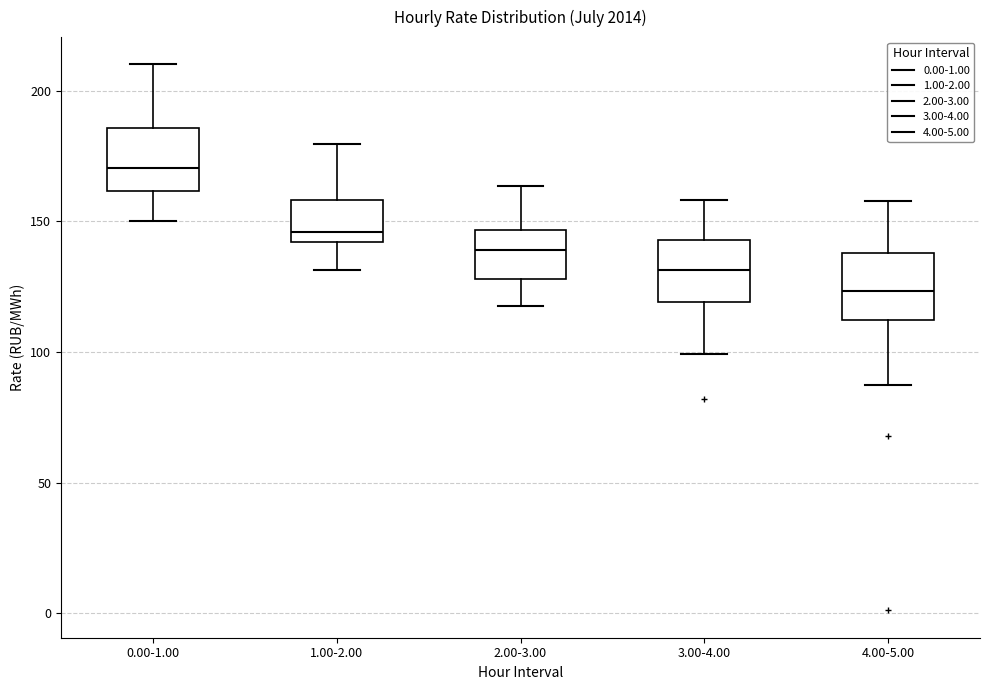

Reading left to right, transcribe this box plot: for each box, give where its median line is, the range the box spans, and where its two whiskers end, as read against the y-axis. The values are not printed on the chart, so give them approximately, as read against the axis.

0.00-1.00: median 170, box 160 to 185, whiskers 150 to 210
1.00-2.00: median 145, box 140 to 160, whiskers 130 to 180
2.00-3.00: median 140, box 130 to 145, whiskers 120 to 165
3.00-4.00: median 130, box 120 to 145, whiskers 100 to 160
4.00-5.00: median 125, box 110 to 140, whiskers 85 to 160